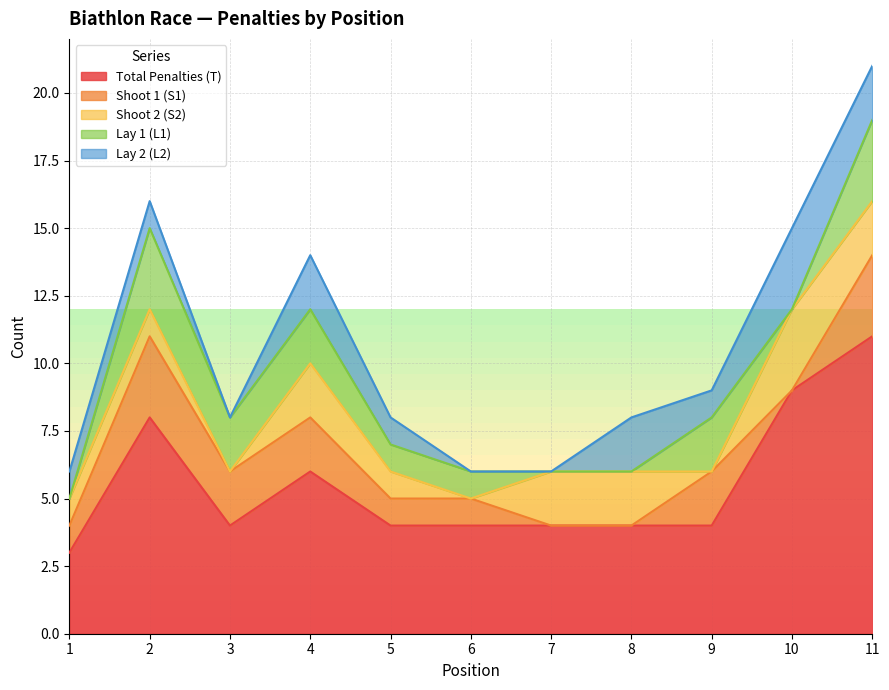

Between 6 and 11, which is larger?

11